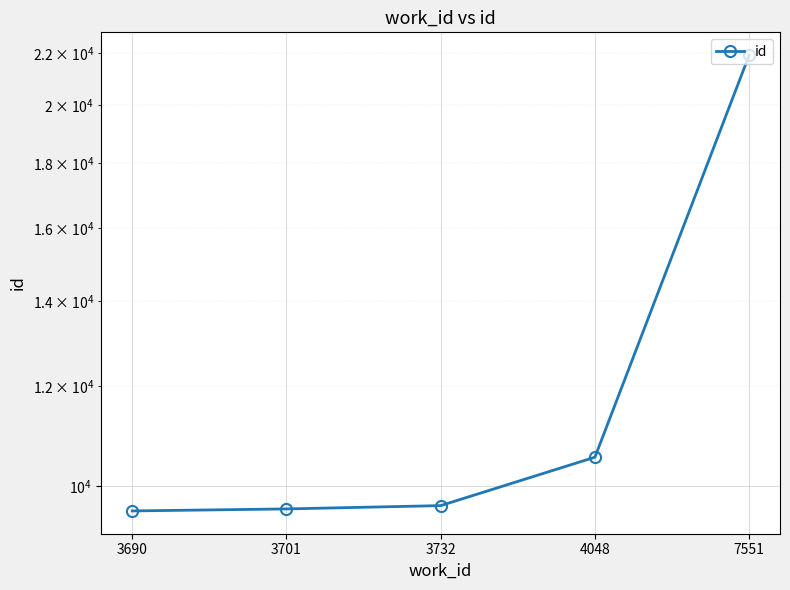

Reading left to right, extract all data points from this chart.

9555	9590	9648	10537	21910